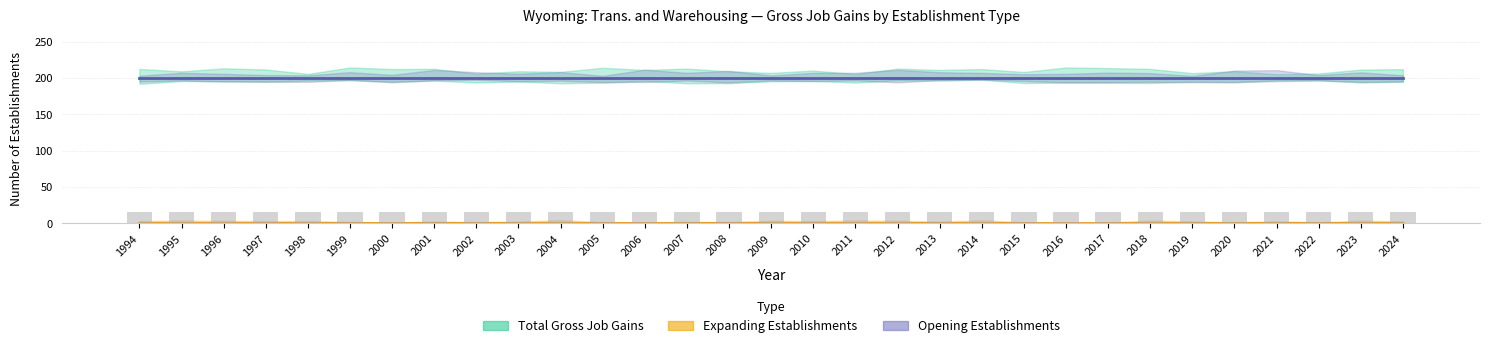

How many categories are shown in the chart?

31